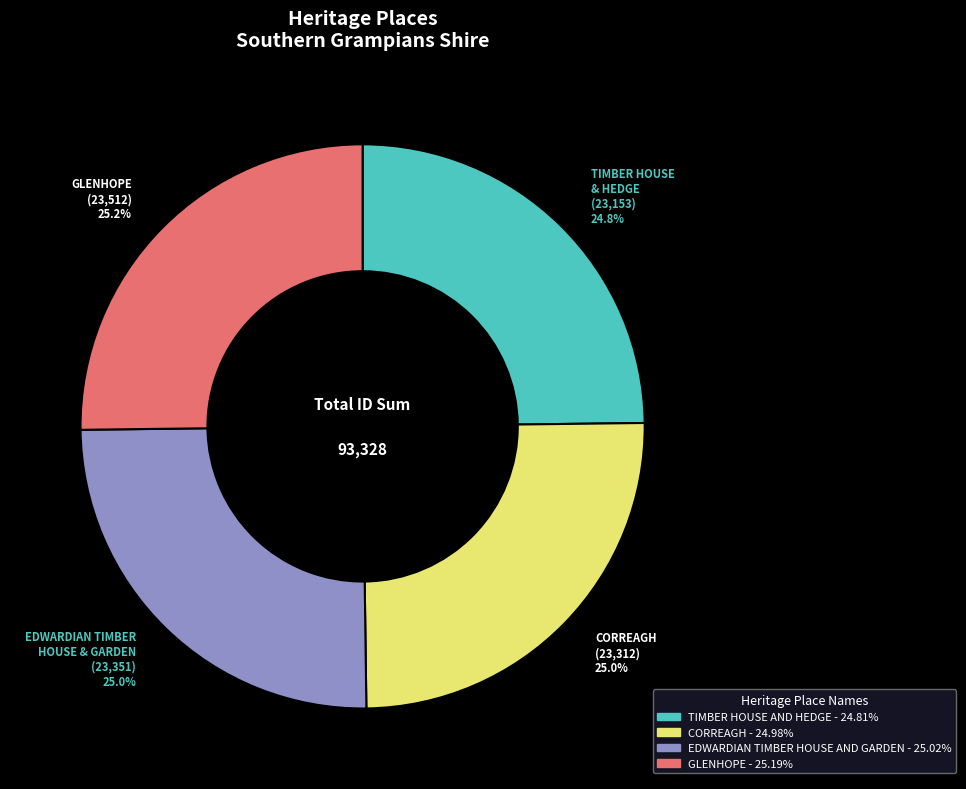

Count the number of slices in the pie.

4